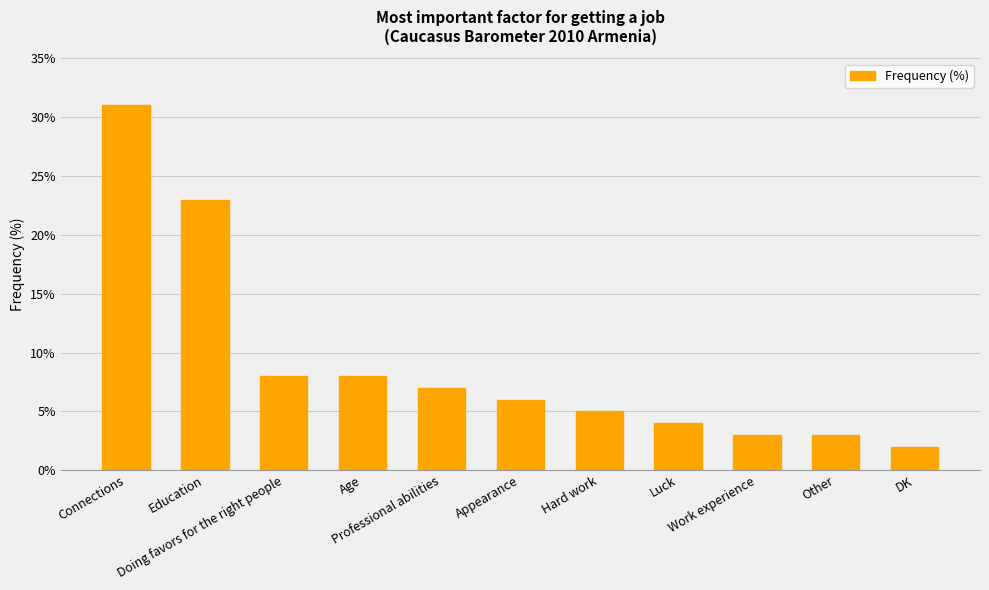

What is the change in value from Professional abilities to Work experience?

-4